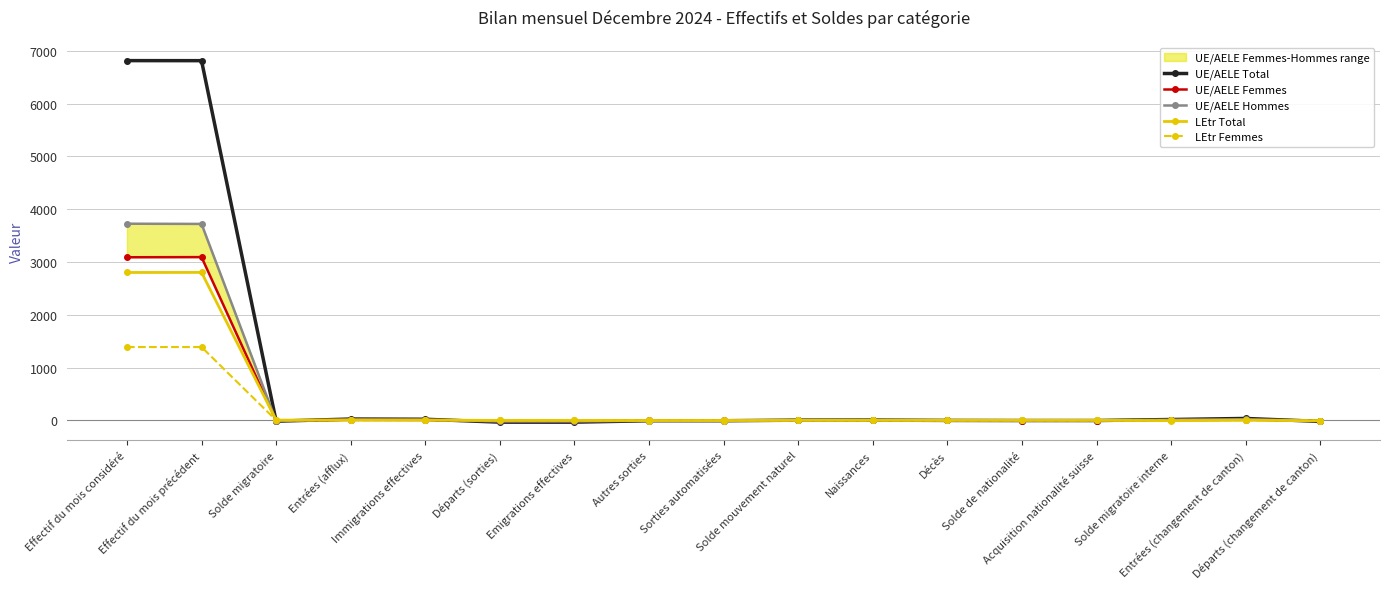

What is the sum of all UE/AELE Hommes values?

7443